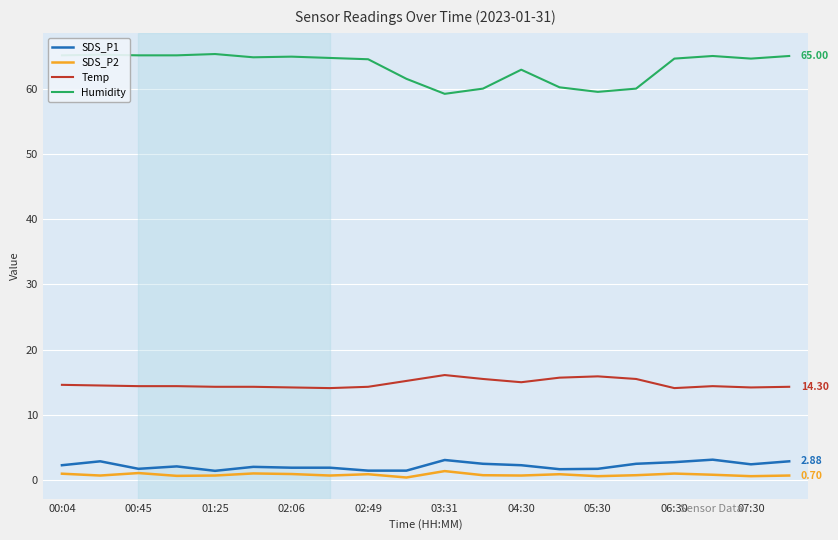

Which series has the widest spread of values?

Humidity